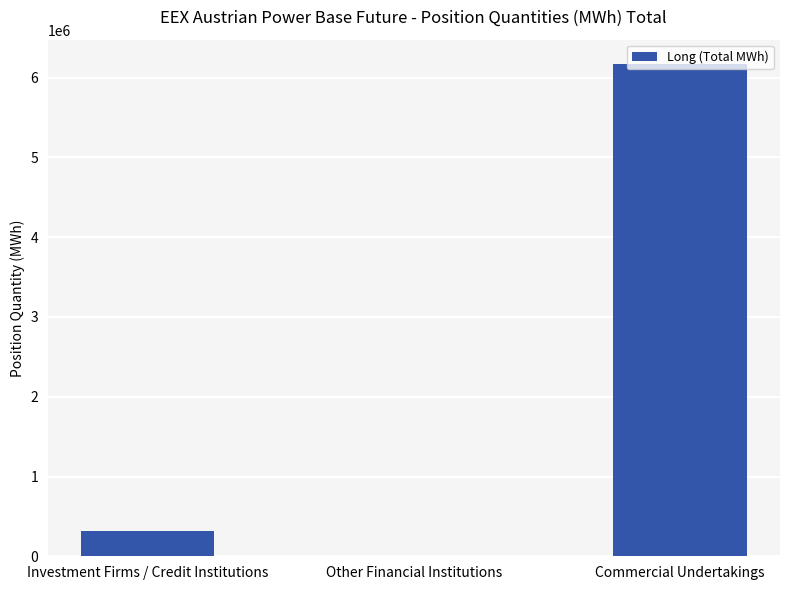

Which has a higher value, Commercial Undertakings or Other Financial Institutions?

Commercial Undertakings